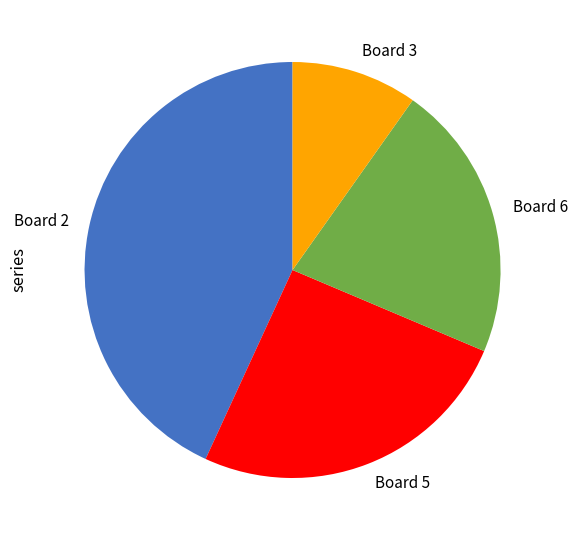

Is there a majority slice in this chart?

No